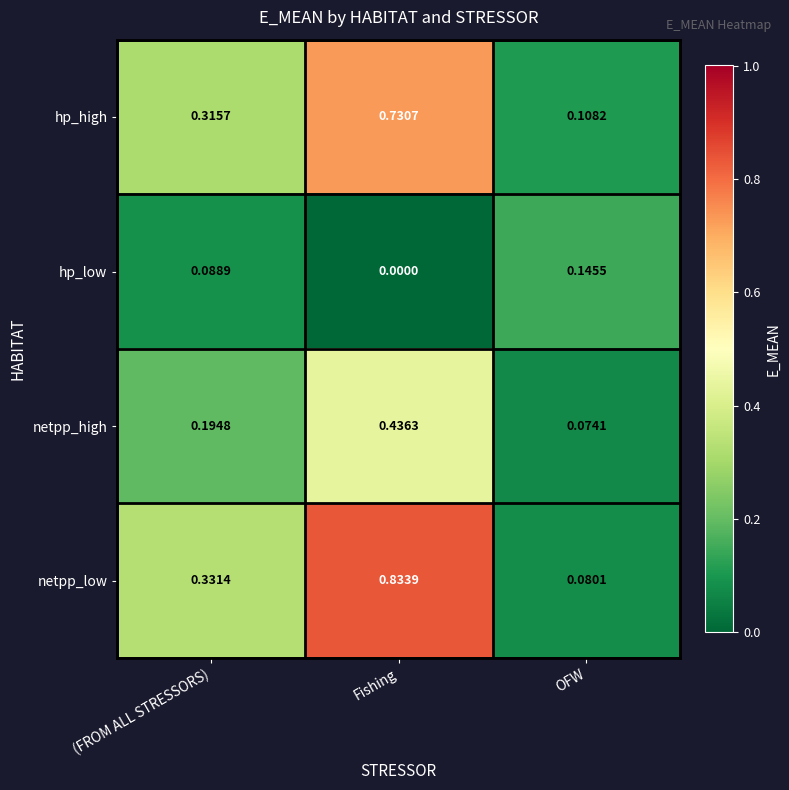

Which series has the largest total across all categories?

netpp_low